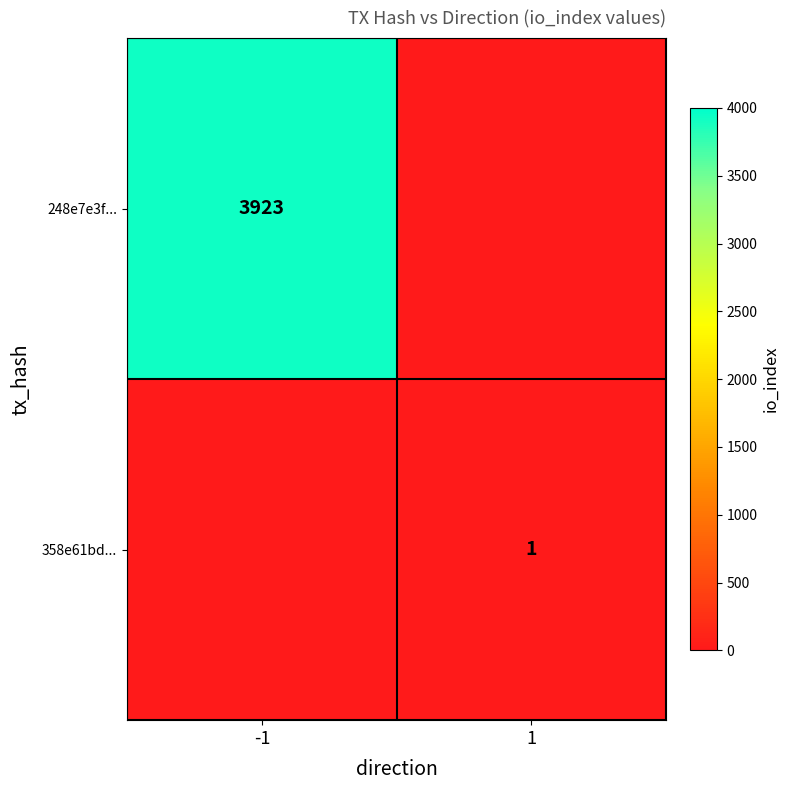

What is the greatest value displayed?

3923.0